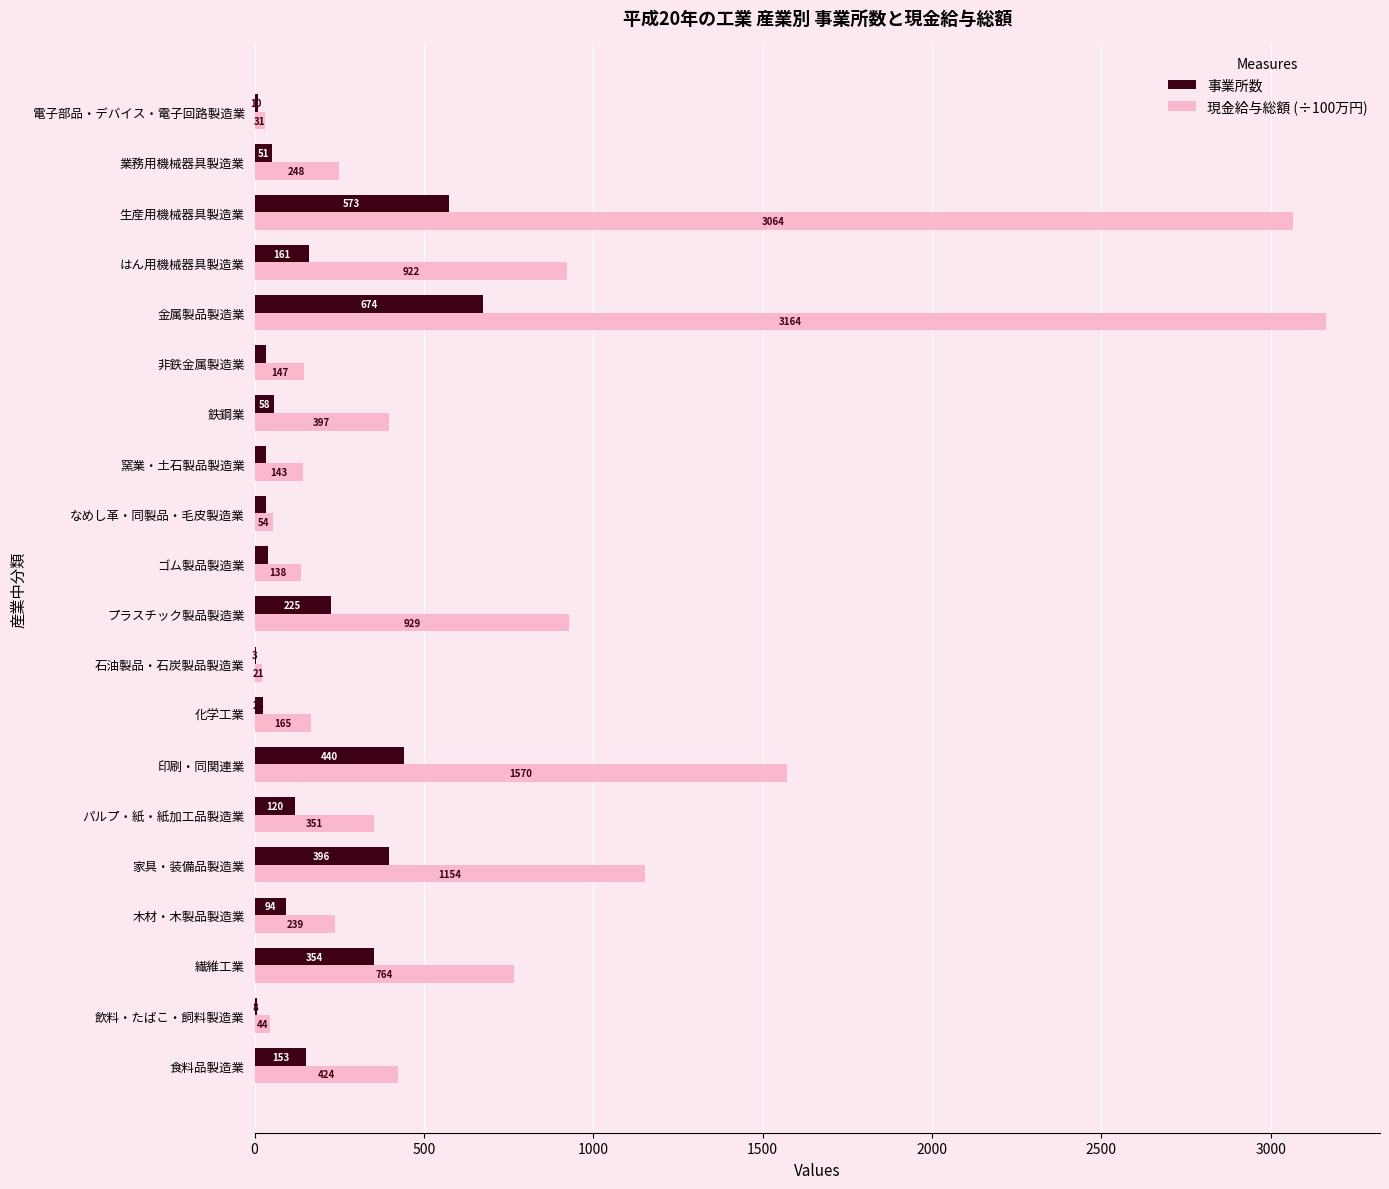

At which category does the chart reach its peak across all series?

金属製品製造業